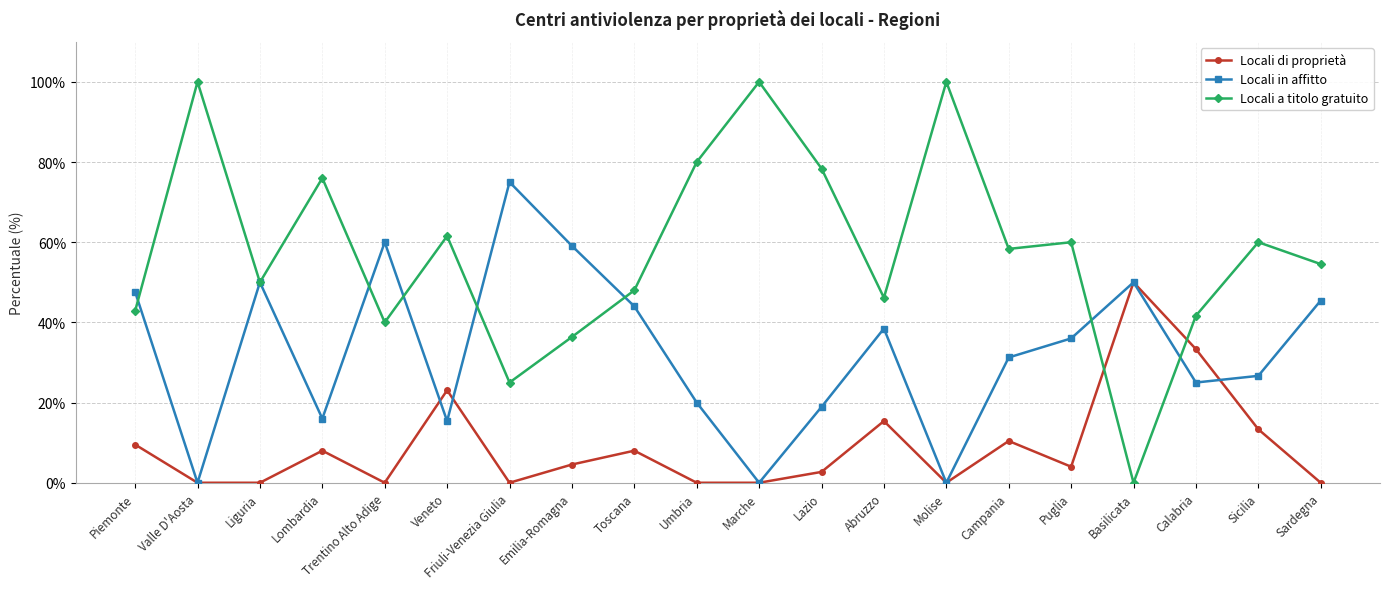

What position from the right is Sicilia?

2